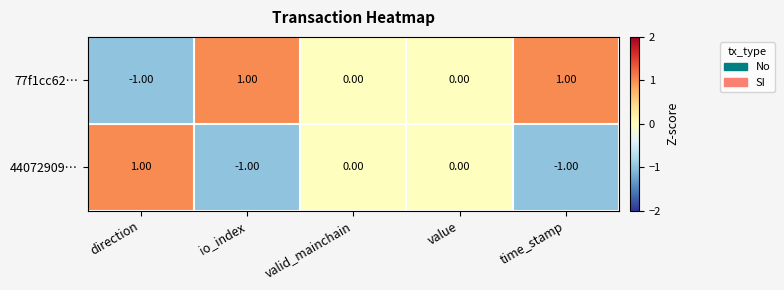

Rank the series by their average value, from highest to lowest.

77f1cc62…, 44072909…